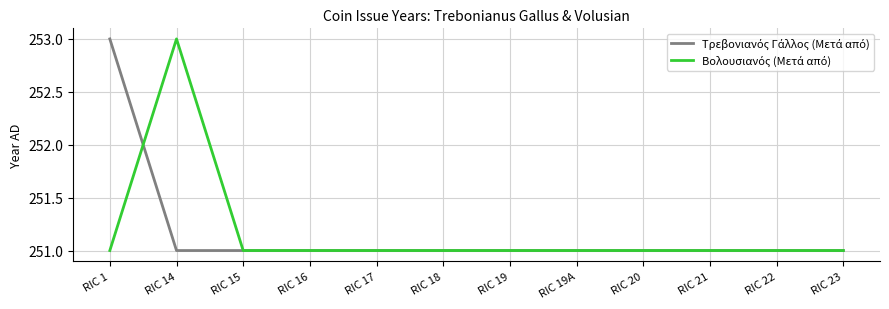

What is the greatest value displayed?

253